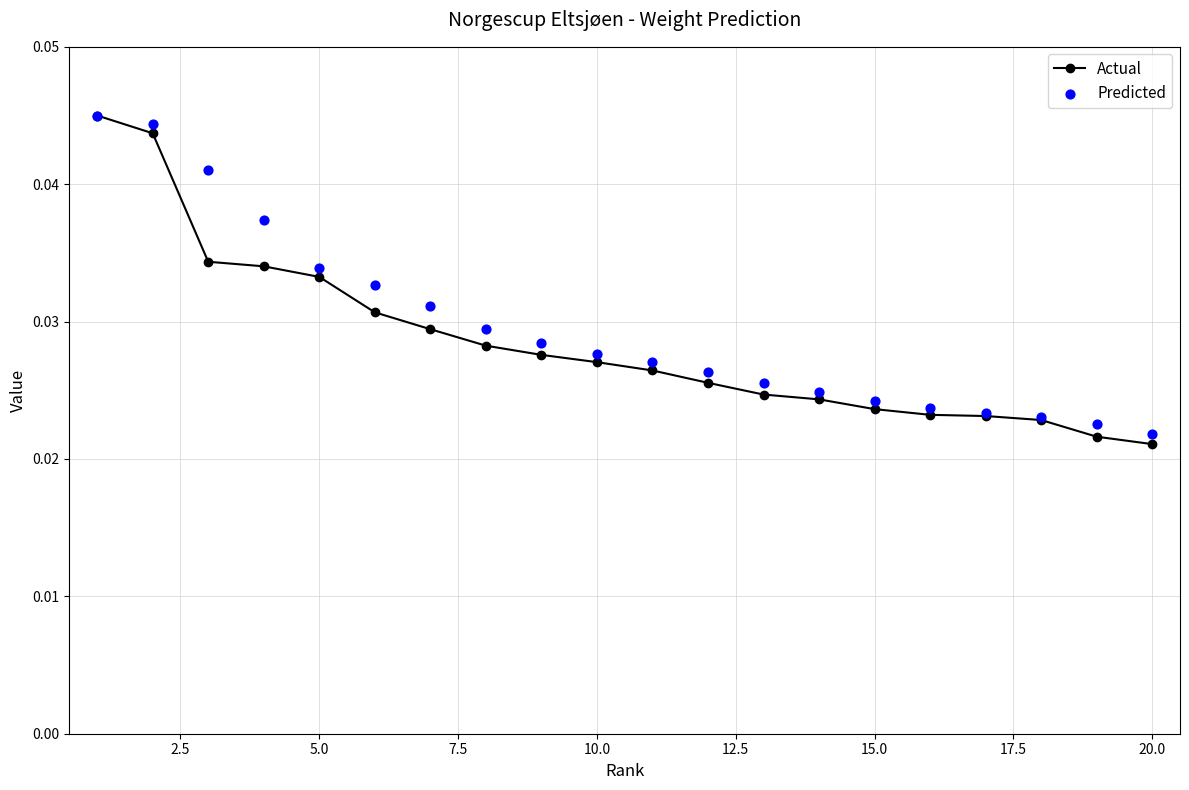

At how many categories does at least one series exceed 0?

20